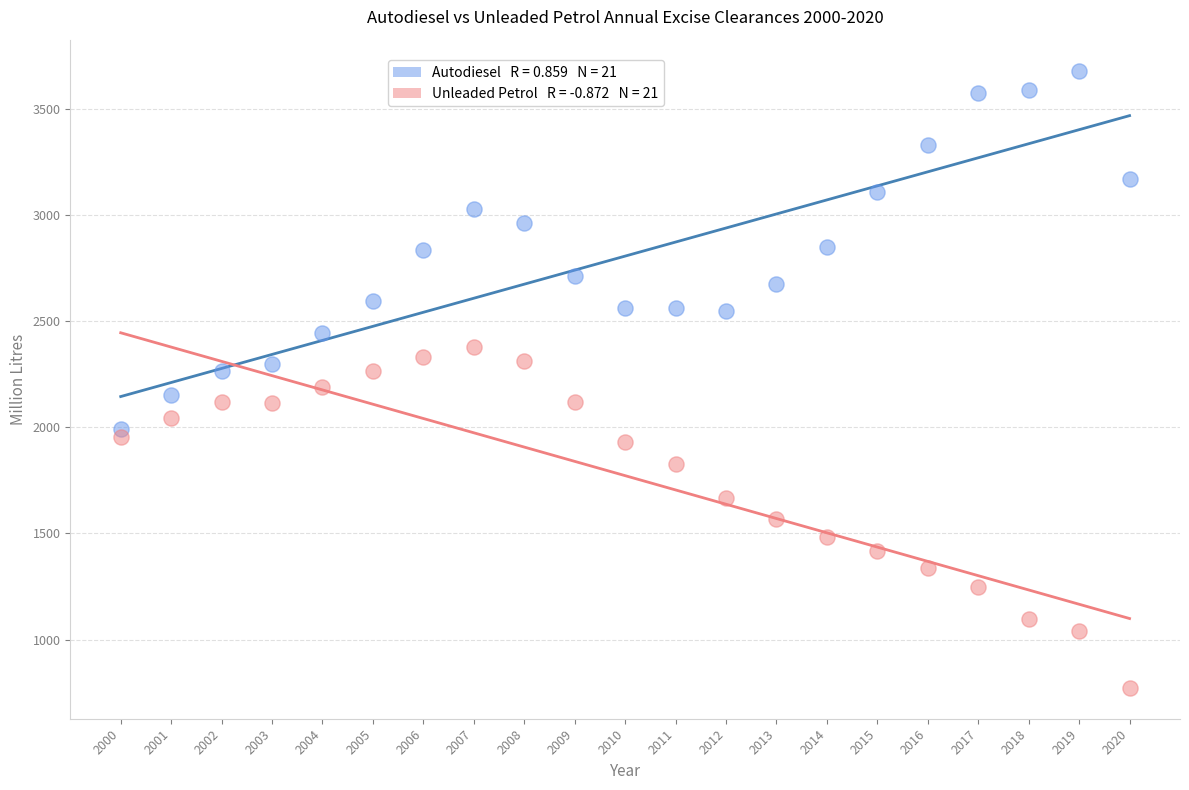

Across all data points, what is the range of Y values (max minus min)?

2906